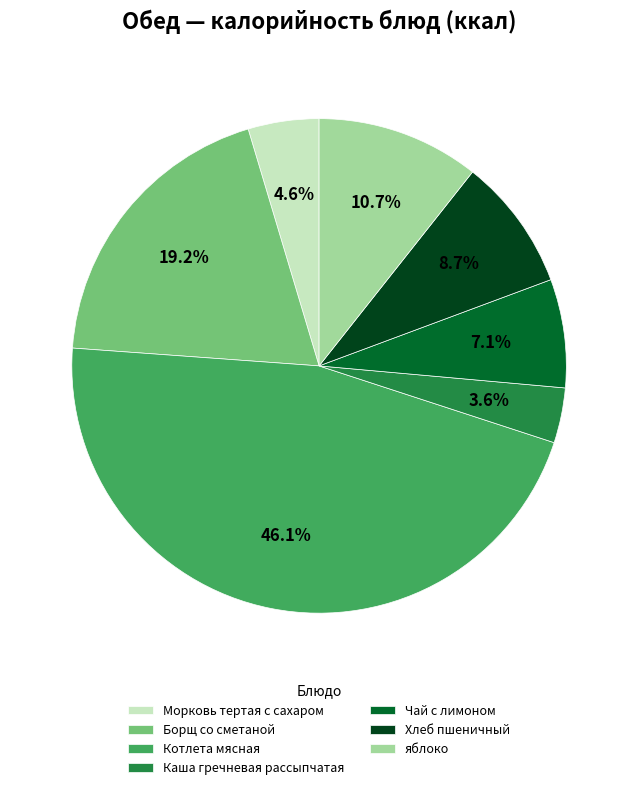

To the nearest percent, what is the difference between the Борщ со сметаной and Морковь тертая с сахаром slice percentages?

15%